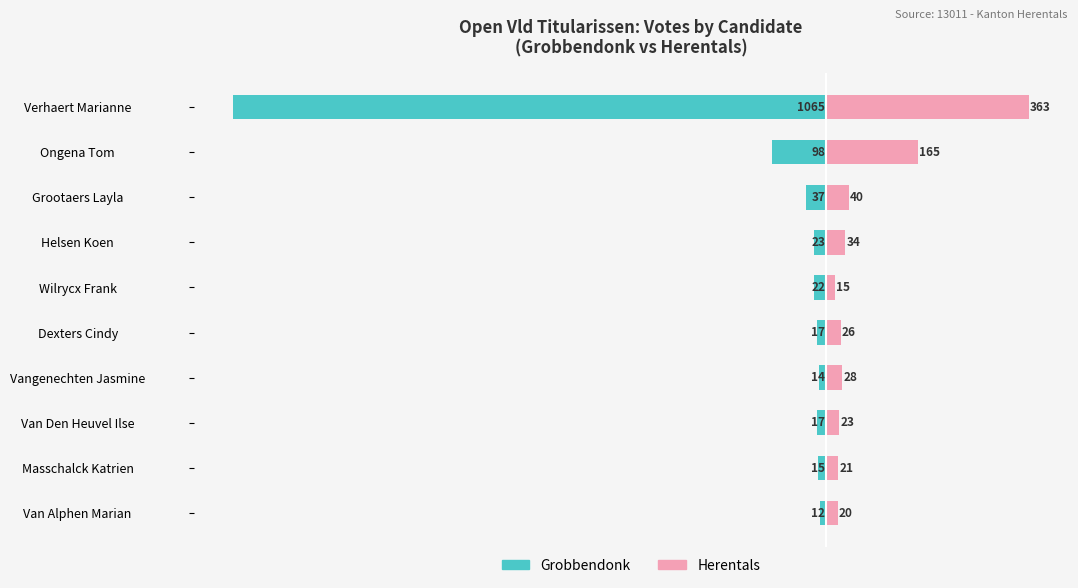

Which has a higher value, Vangenechten Jasmine or Van Den Heuvel Ilse?

Vangenechten Jasmine